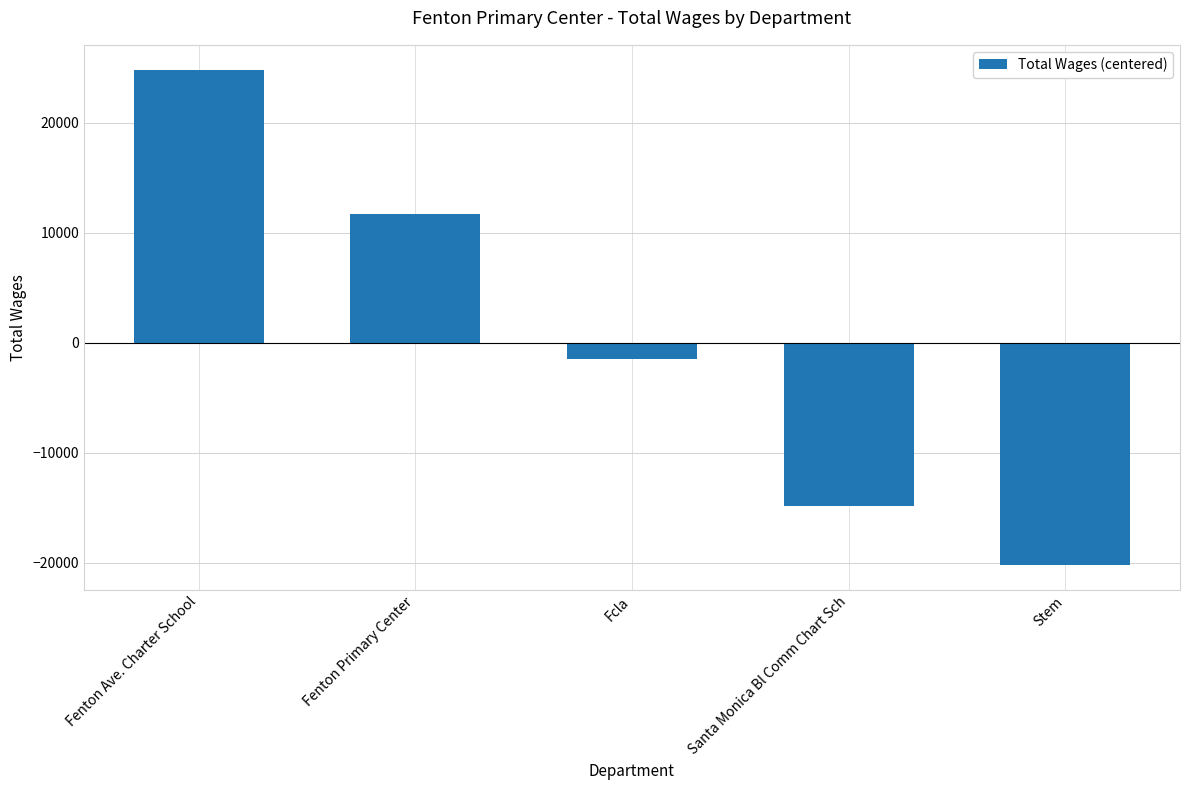

What value does the data have at Stem?

-20234.4